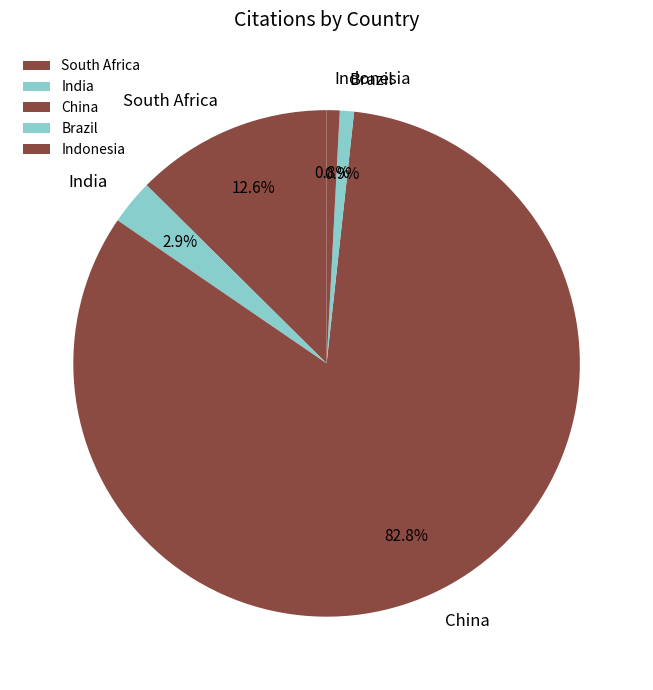

Which has a higher value, South Africa or Brazil?

South Africa